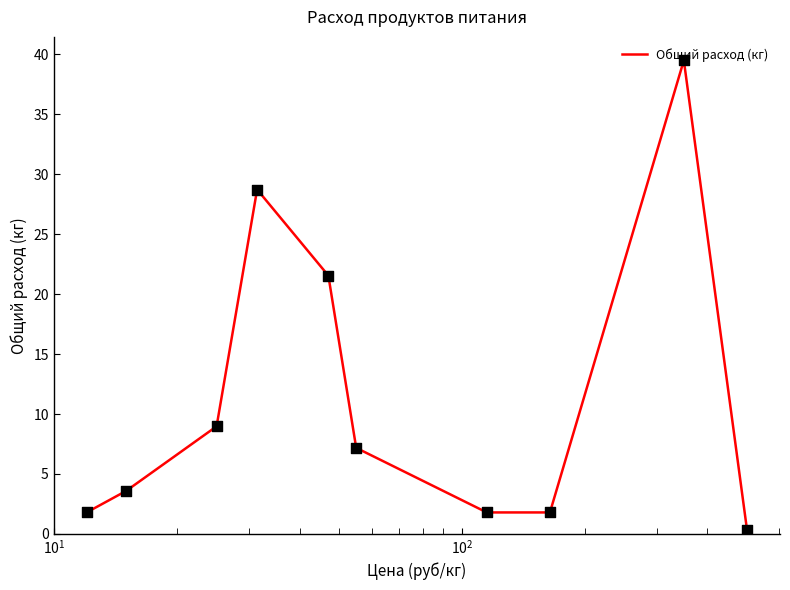

What is the maximum value shown in the chart?

39.5